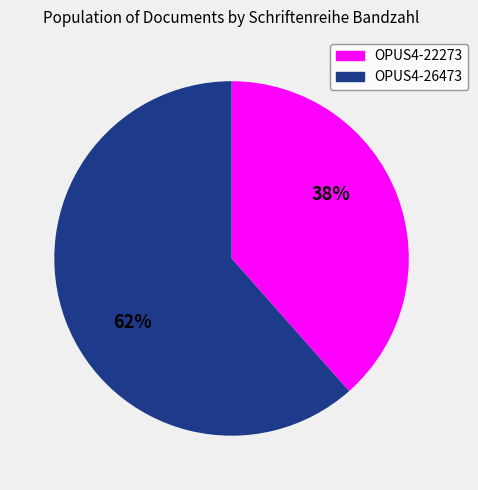

Which has a higher value, OPUS4-22273 or OPUS4-26473?

OPUS4-26473